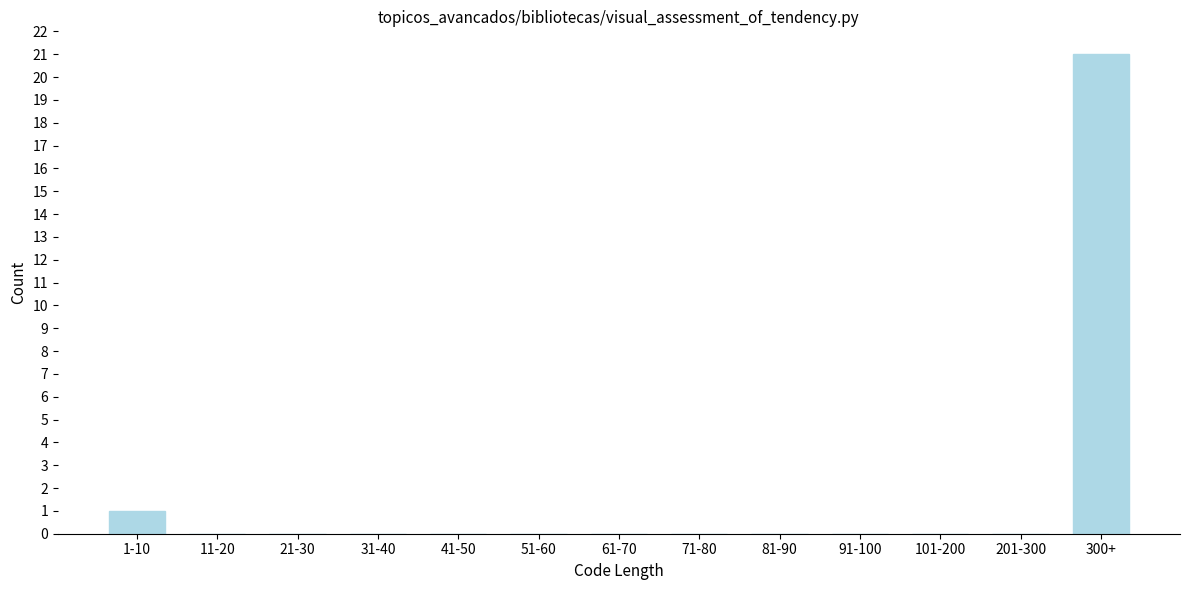

Reading right to left, what are all the values shown in this chart?

300+=21	201-300=0	101-200=0	91-100=0	81-90=0	71-80=0	61-70=0	51-60=0	41-50=0	31-40=0	21-30=0	11-20=0	1-10=1